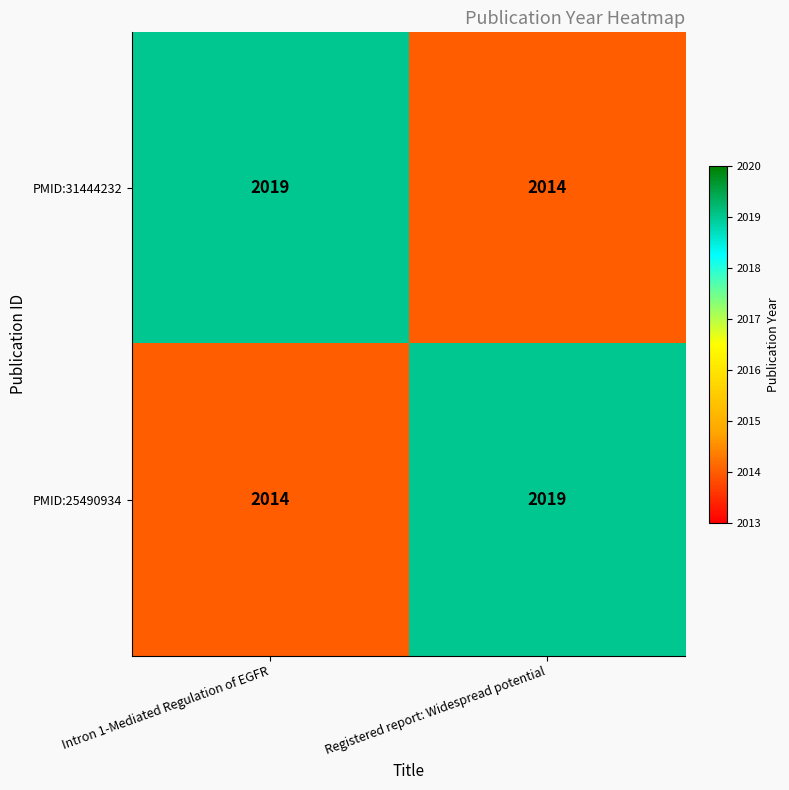

What is the sum of all PMID:31444232 values?

4033